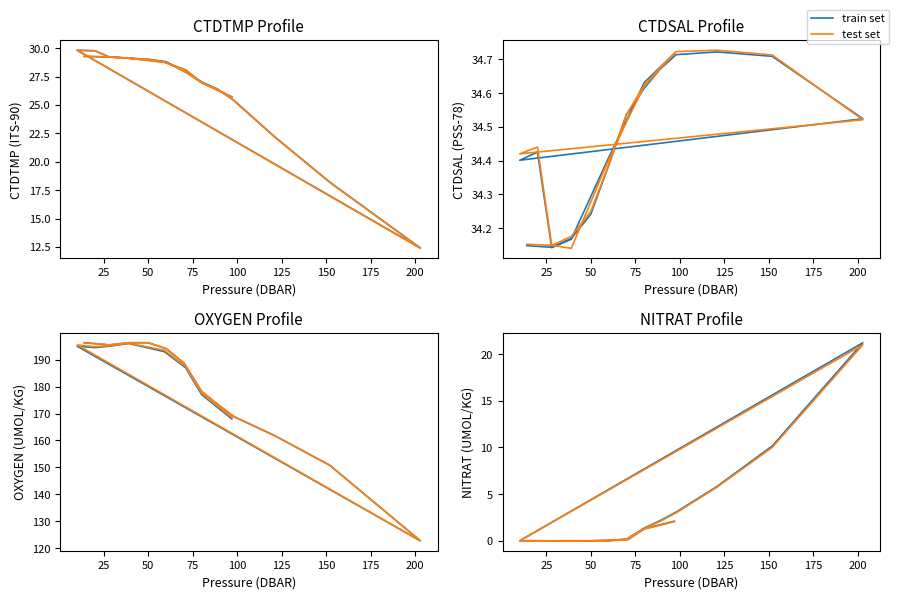

True or false: test set and train set cross at least once.

False